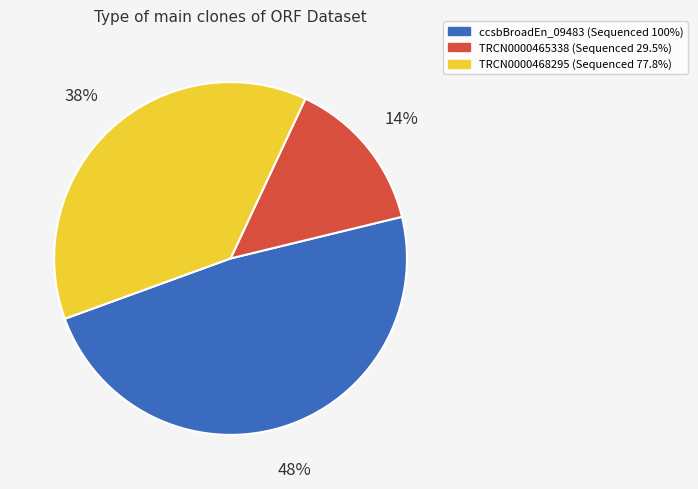

Is the sum of TRCN0000465338 and ccsbBroadEn_09483 greater than half?

Yes